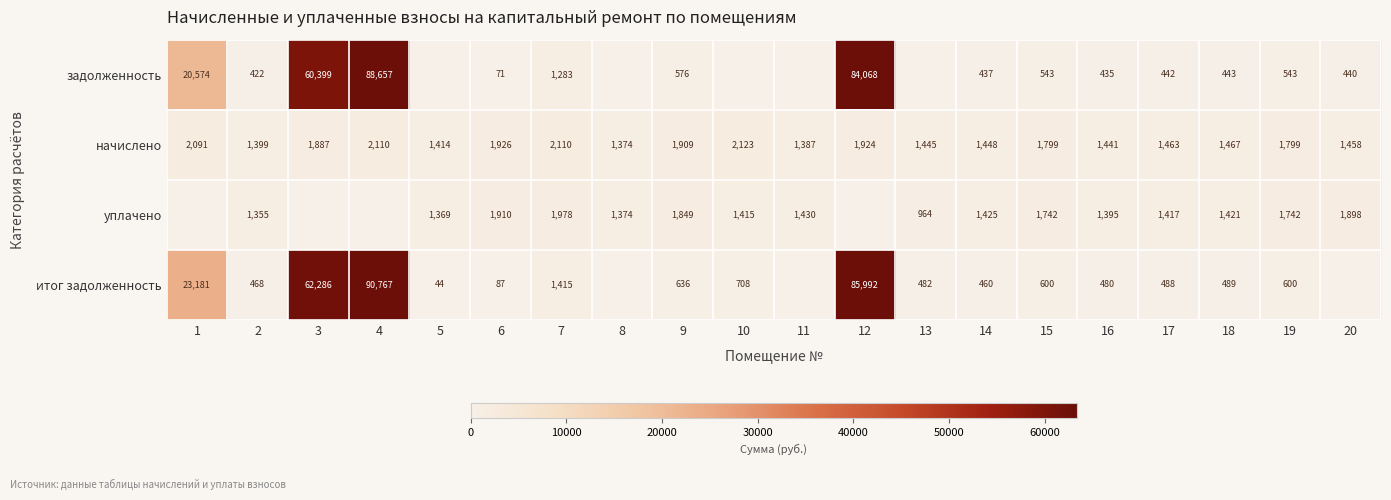

At which category is the sum across all series the highest?

4